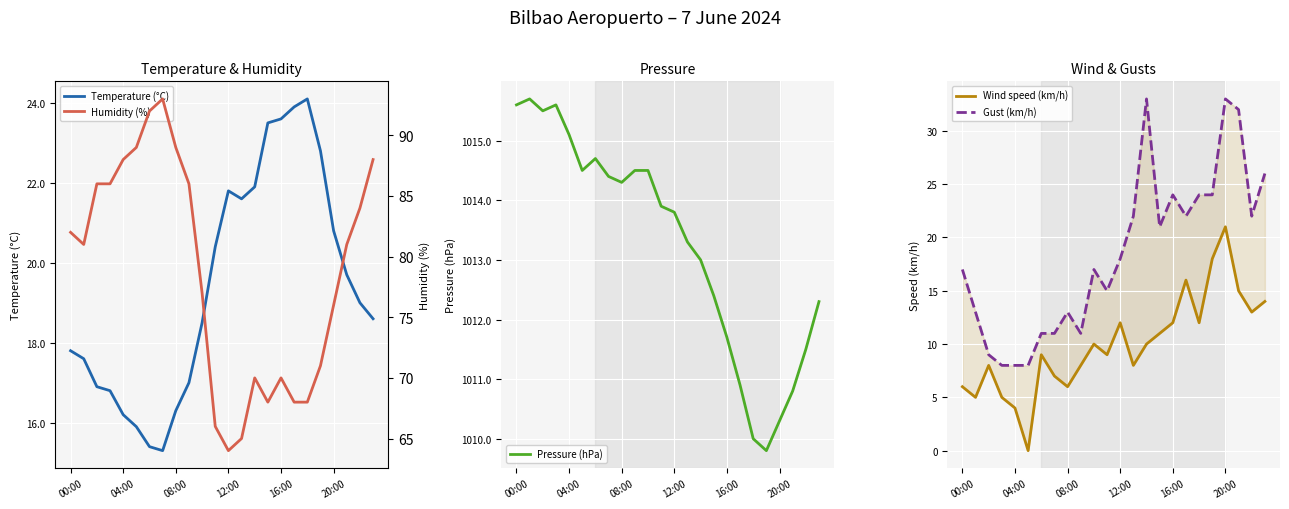

List the series in order of their peak value, highest first.

Pressure (hPa), Humidity (%), Gust (km/h), Temperature (°C), Wind speed (km/h)